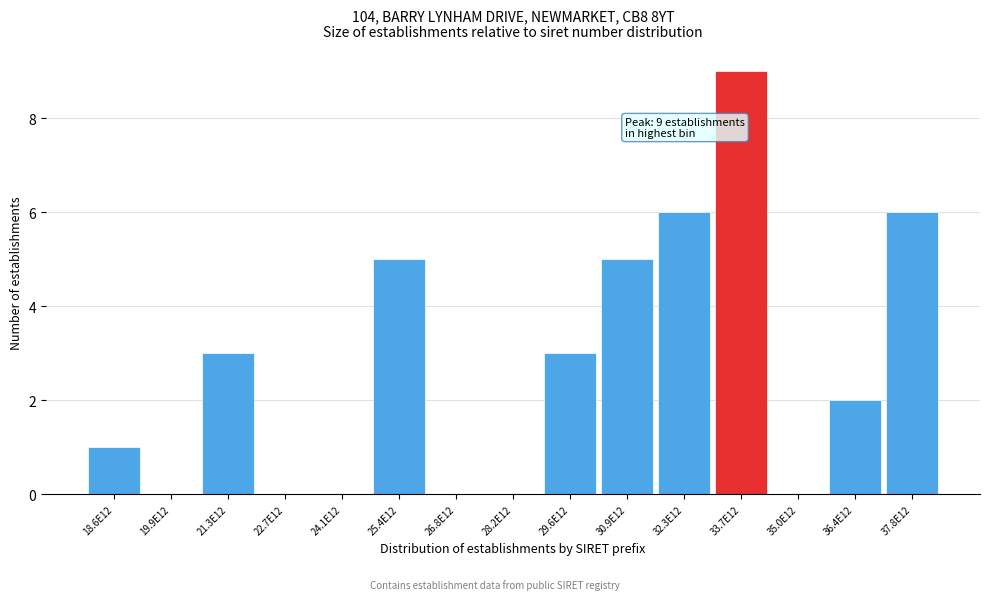

Reading right to left, transcribe all the data shown in this chart.

37.8E12=6	36.4E12=2	35.0E12=0	33.7E12=9	32.3E12=6	30.9E12=5	29.6E12=3	28.2E12=0	26.8E12=0	25.4E12=5	24.1E12=0	22.7E12=0	21.3E12=3	19.9E12=0	18.6E12=1